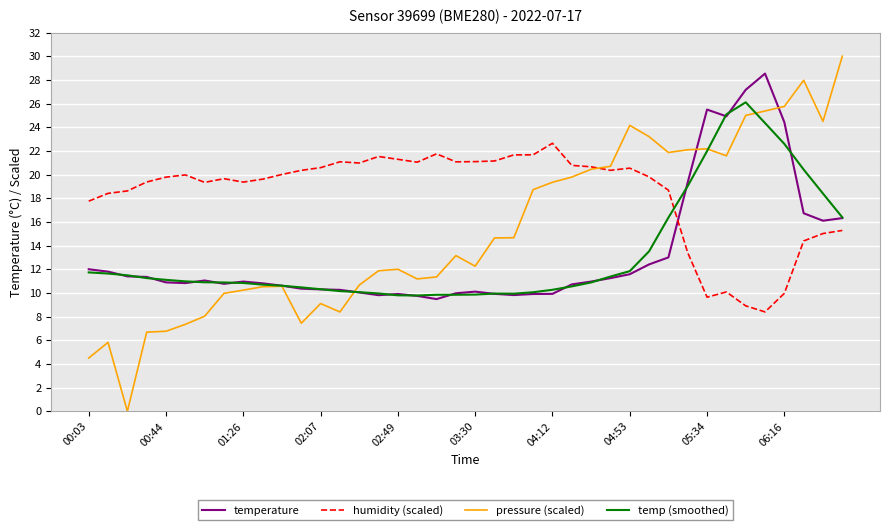

List the series in order of their peak value, highest first.

pressure (scaled), temperature, temp (smoothed), humidity (scaled)